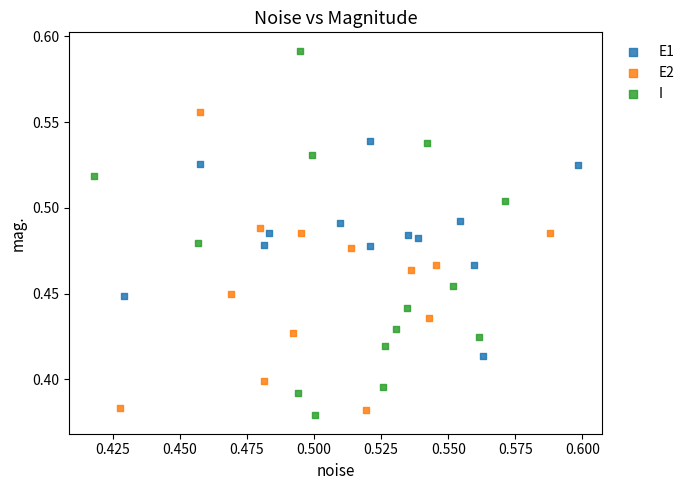

Which series contains the lowest Y value?

I